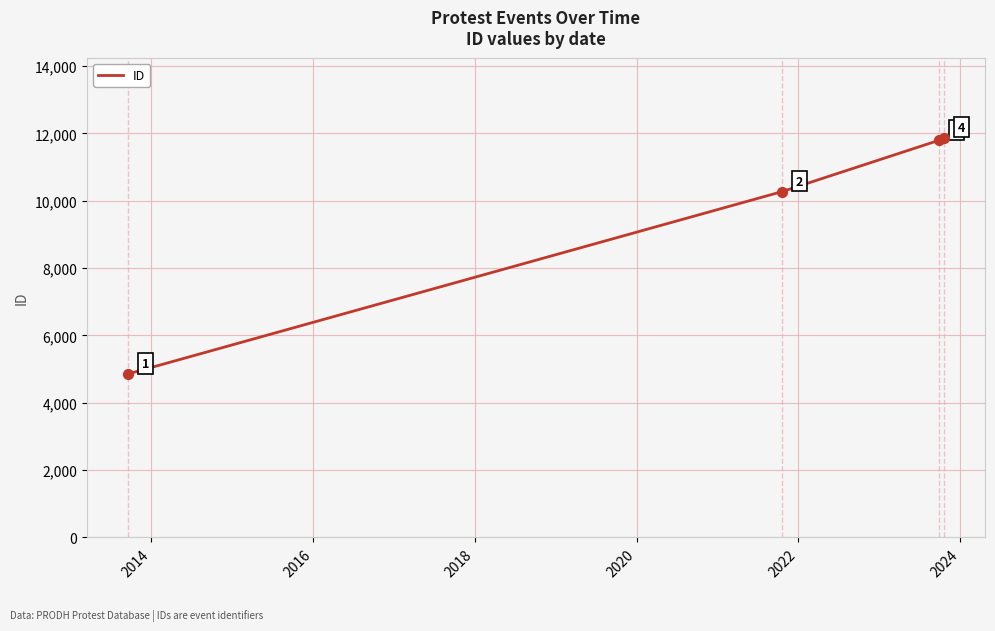

What is the difference between the maximum and minimum values?

7019